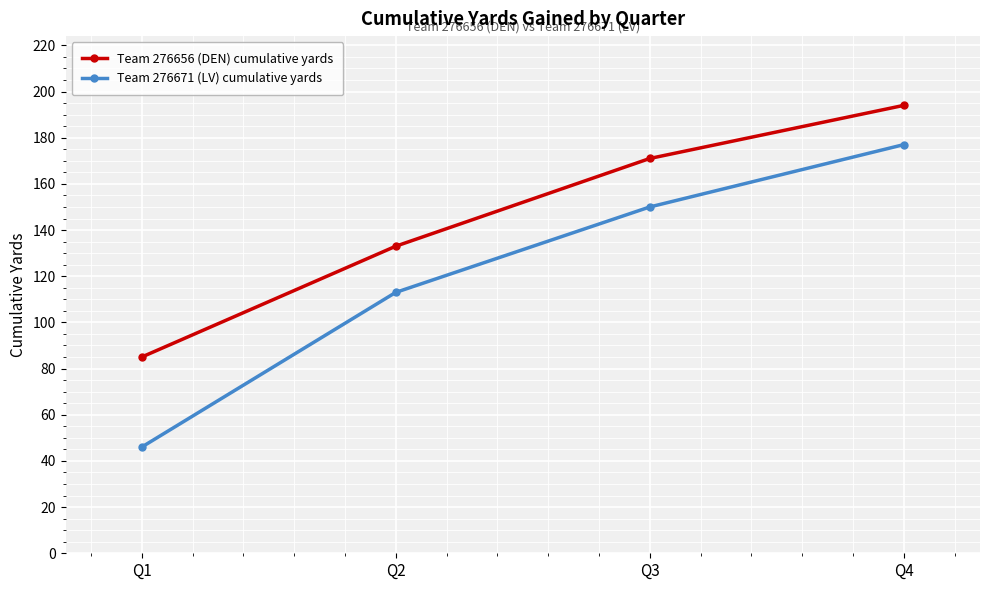

True or false: Team 276671 (LV) cumulative yards and Team 276656 (DEN) cumulative yards cross at least once.

False